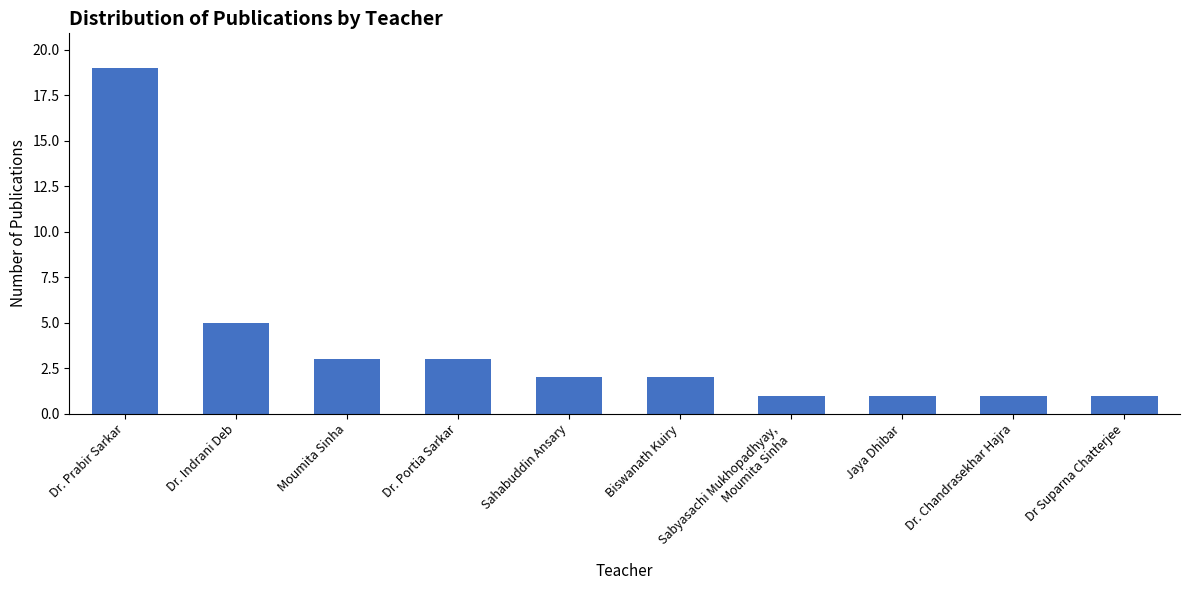

What is the greatest value displayed?

19